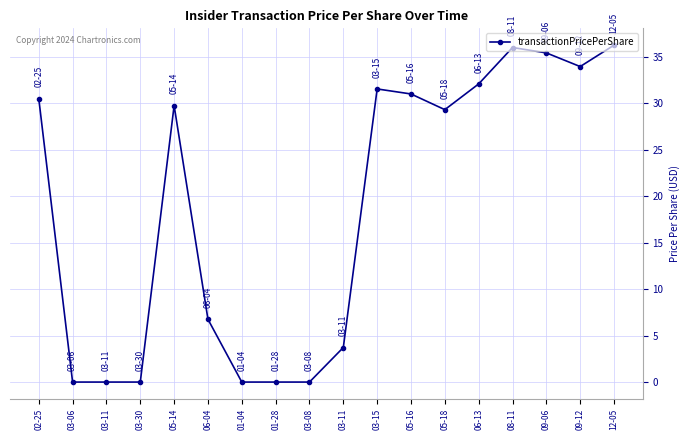

What is the maximum value shown in the chart?

36.2